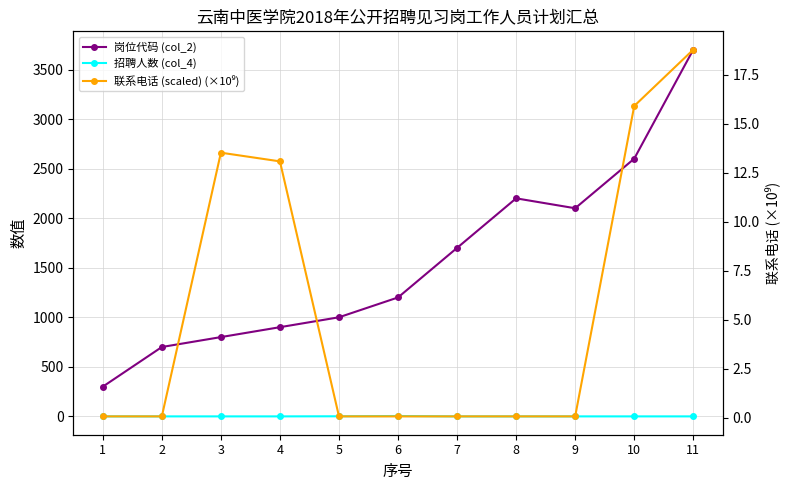

True or false: 岗位代码 (col_2) has a value of 3701.0 at 11.

True